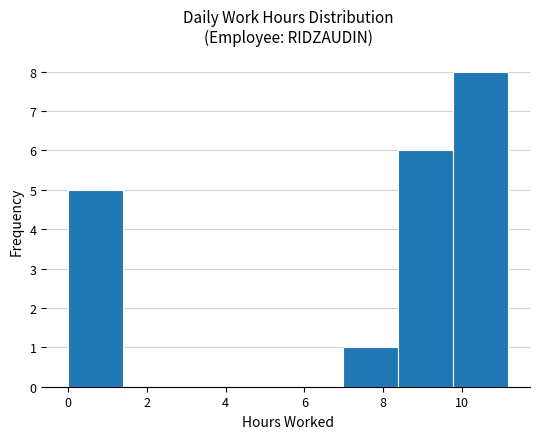

How tall is the bar that spans 0.0 to 1.4 on the x-axis? Neither the bar edges nor the heights are printed on the chart, so give them approximately, as read against the axes.

5